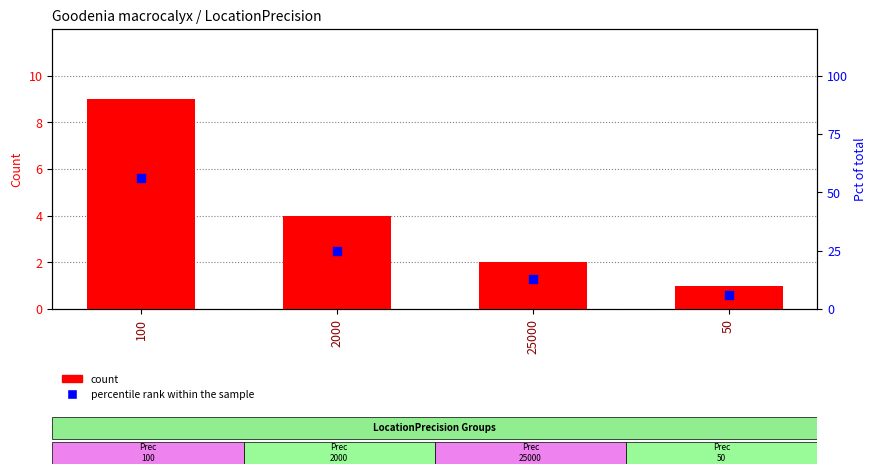

At how many categories does at least one series exceed 33?

1